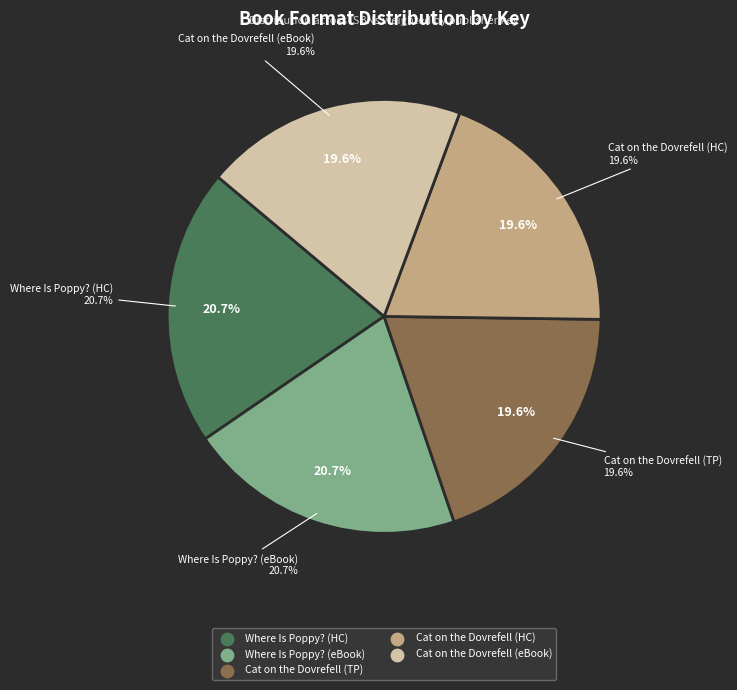

Approximately how many times larger is the value at 9781534489196 compared to 9781534489202?

1.0